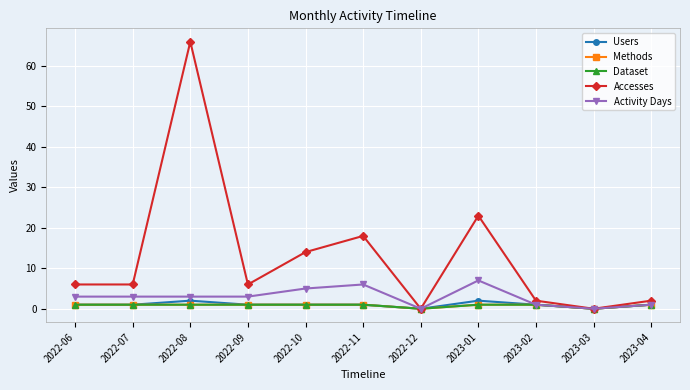

Is this an area chart (filled region under the line)?

No